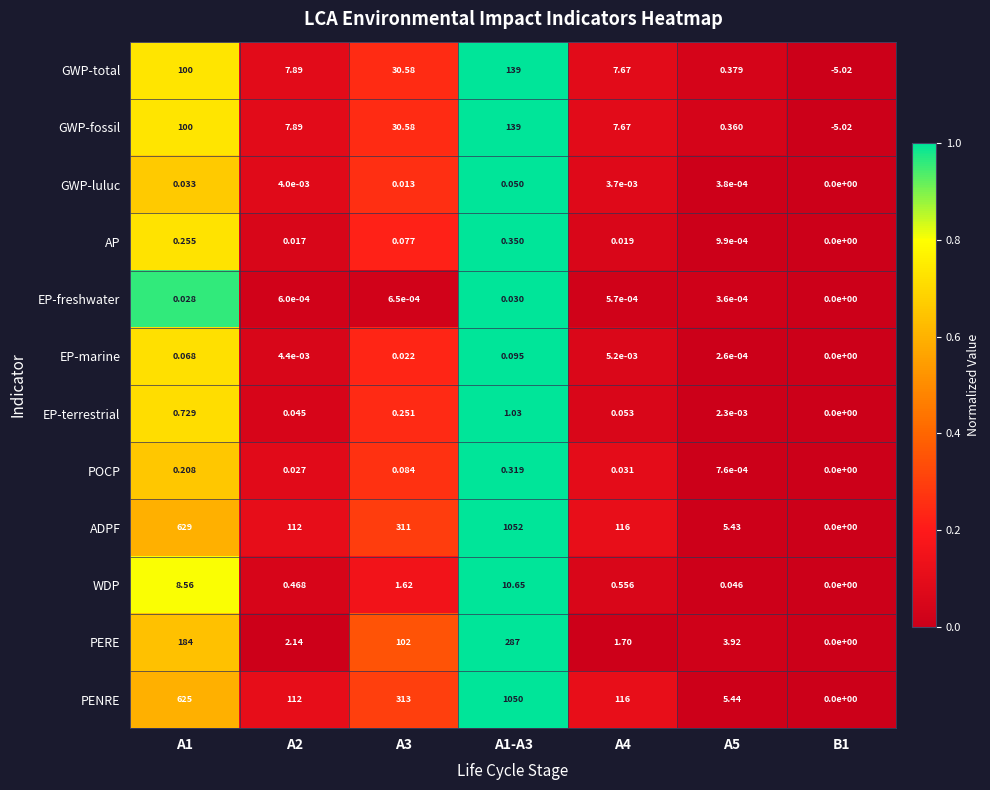

Is the value of GWP-fossil at A5 greater than the value of AP at A3?

Yes